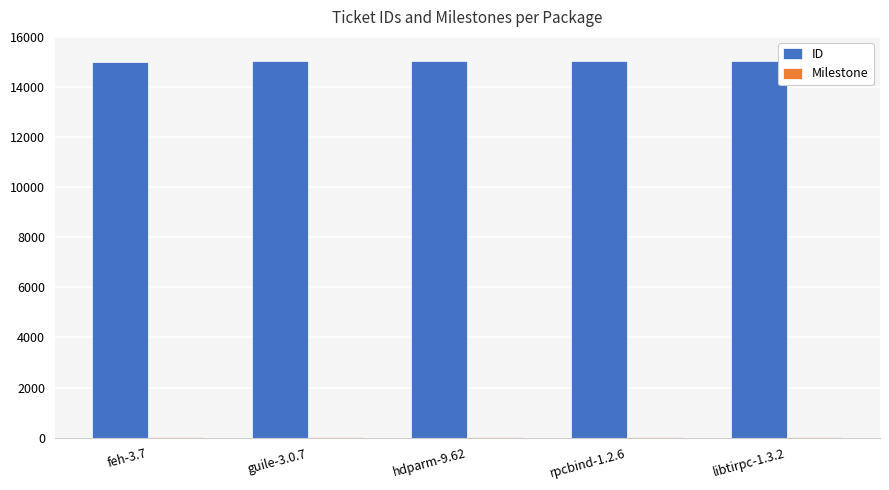

What is the sum of all ID values?

75107